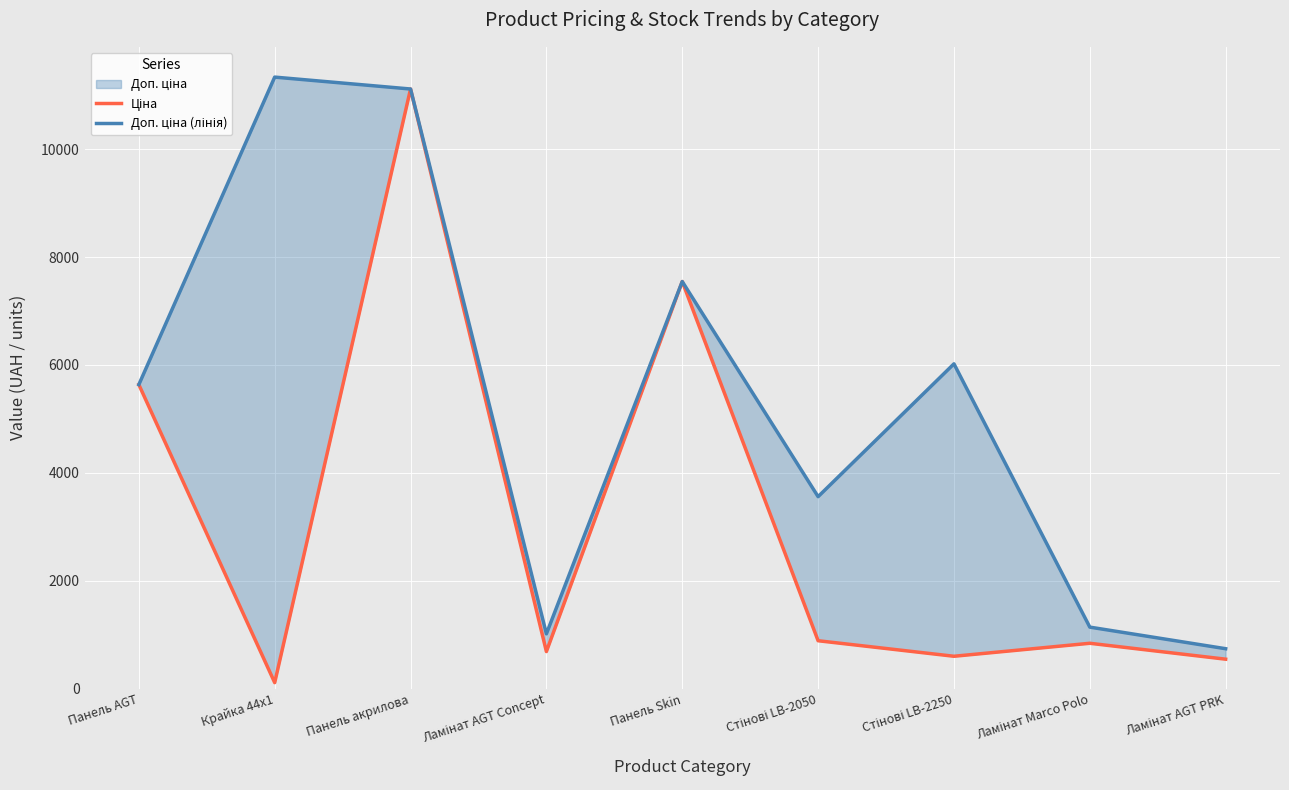

How many lines are shown in the chart?

2